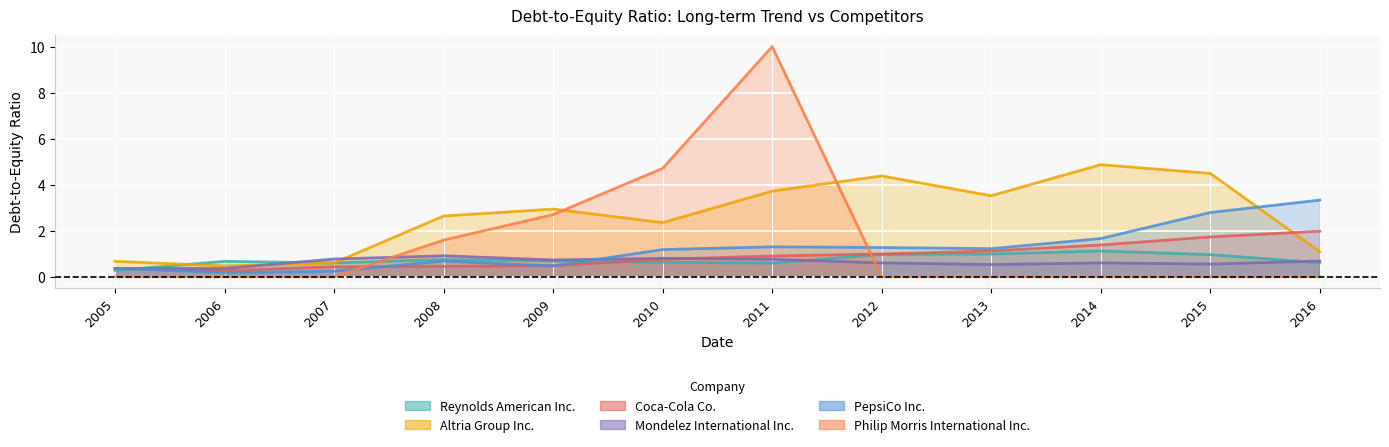

At which category does Reynolds American Inc. reach its first local peak?

2006